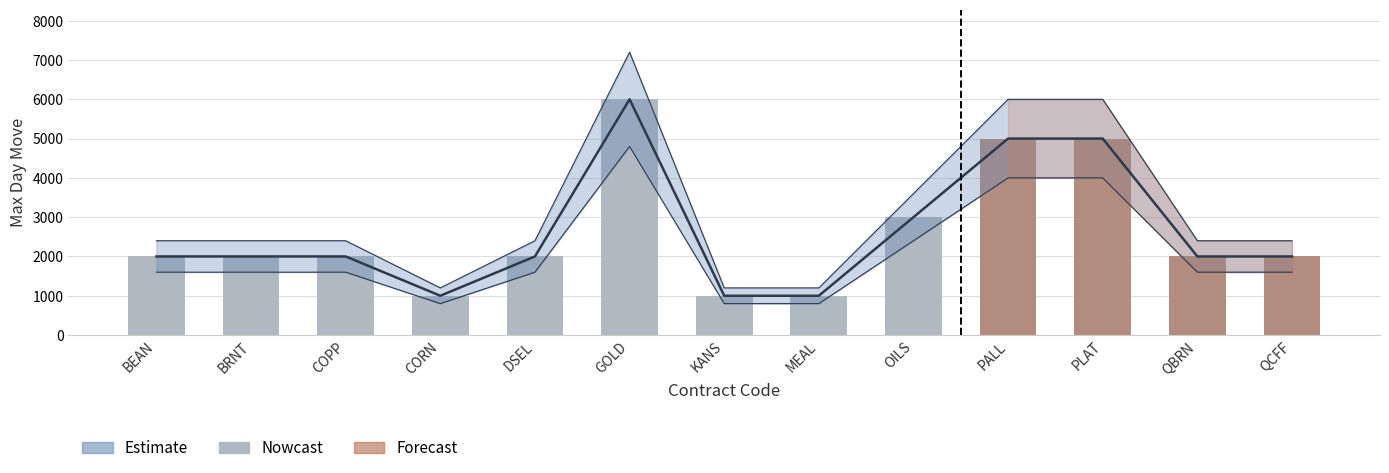

What is the difference between the maximum and second lowest values?

4000